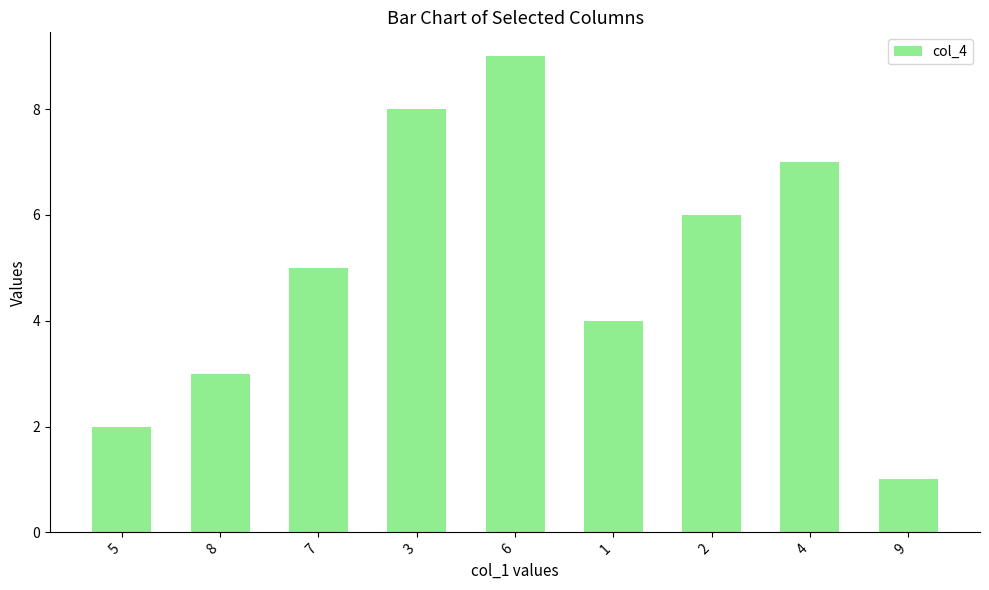

What is the difference between the maximum and minimum values?

8